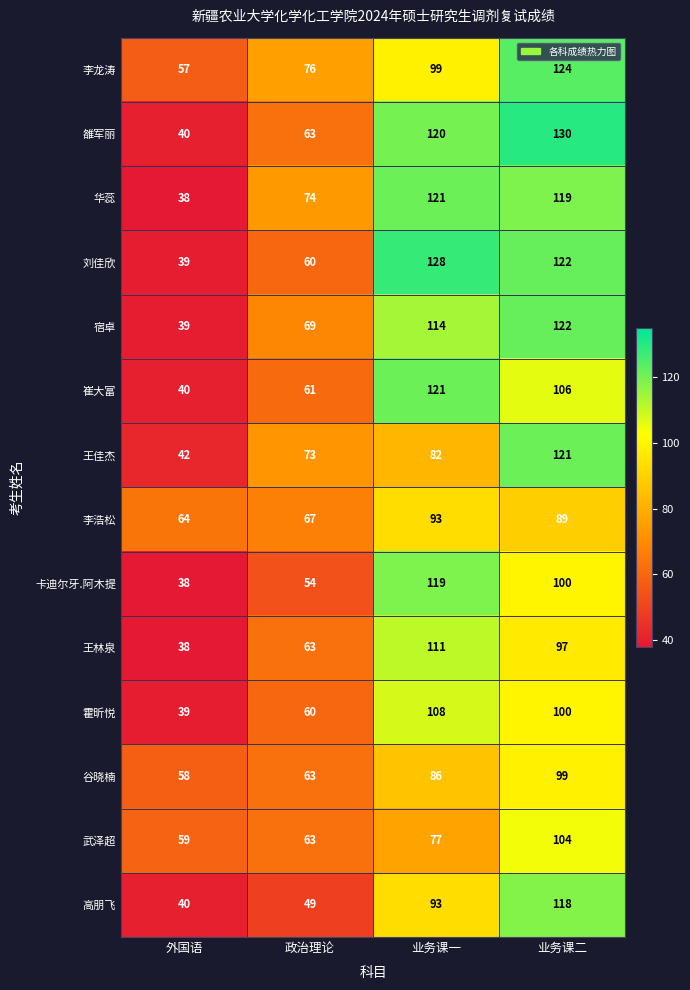

What is the difference between the maximum and minimum values in the 李龙涛 series?

67